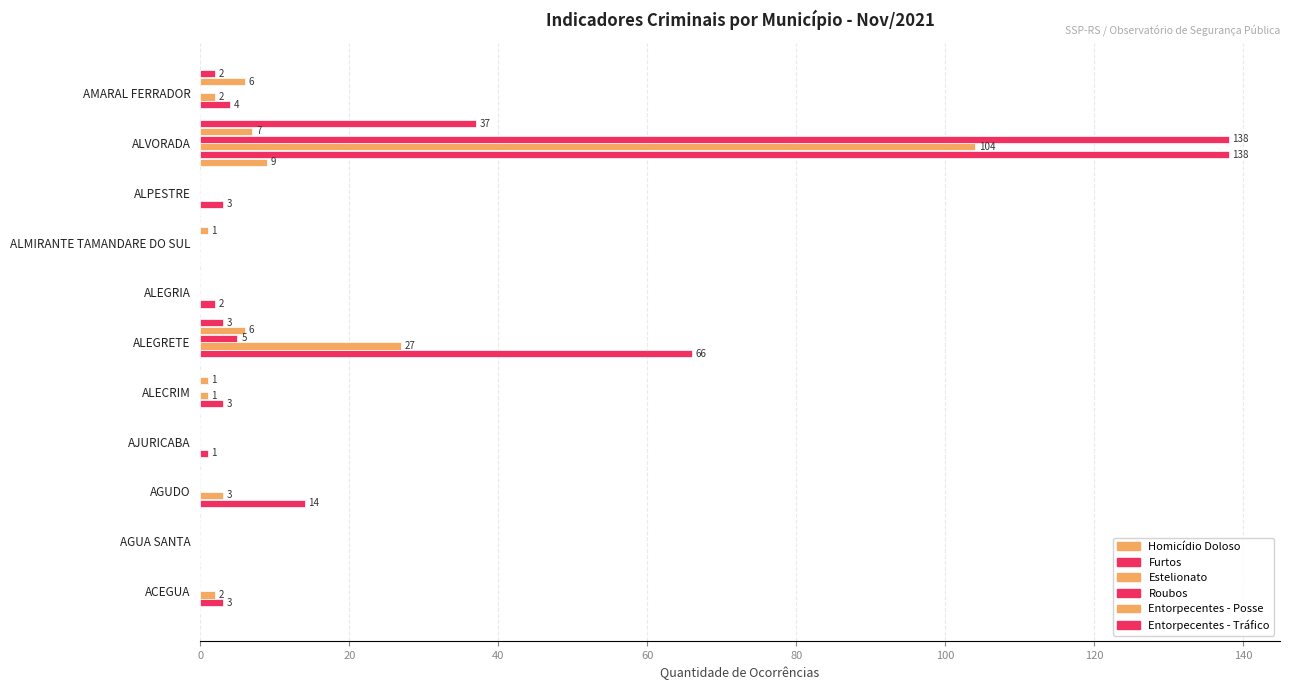

Count the number of categories in the chart.

11